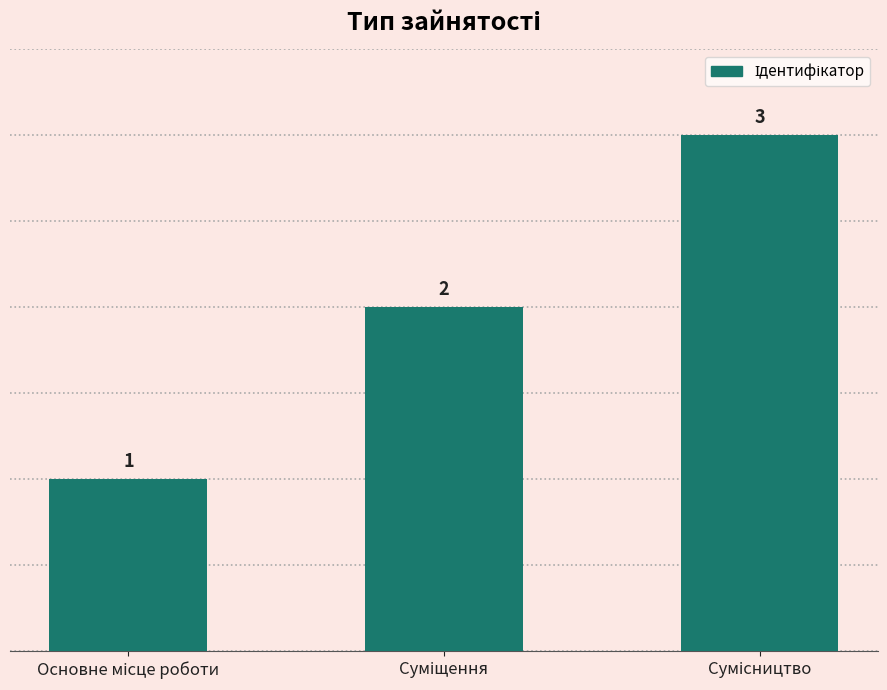

What is the sum of all values?

6